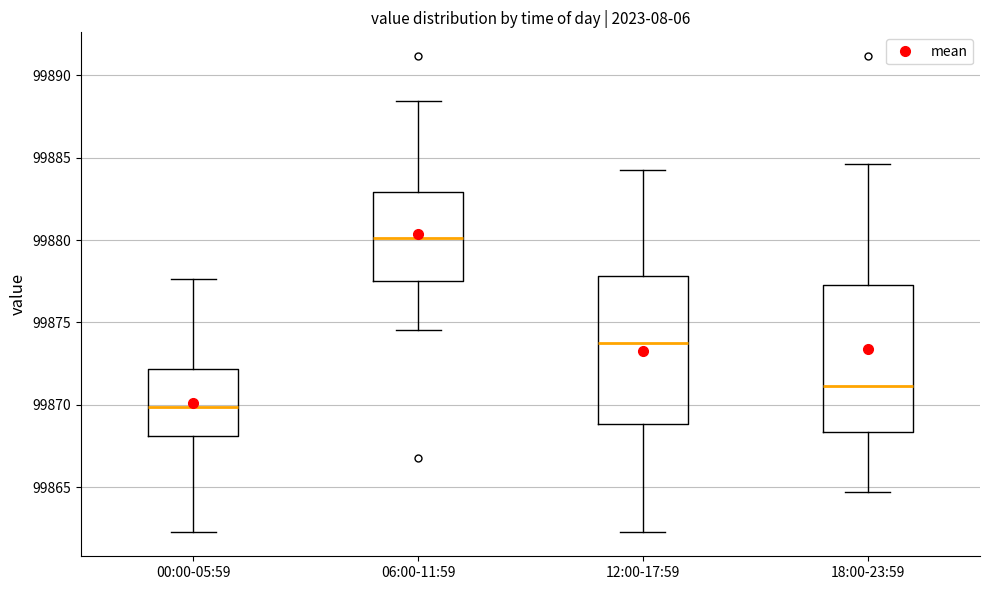

Which box's median line is the highest?

06:00-11:59